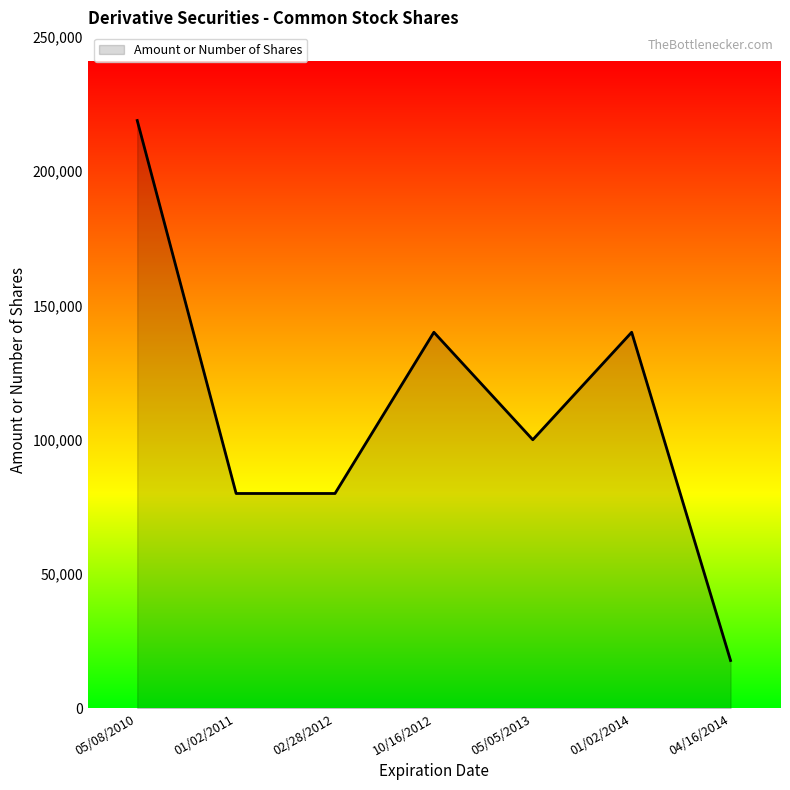

What value does the data have at 01/02/2014, to the nearest 50?

140000